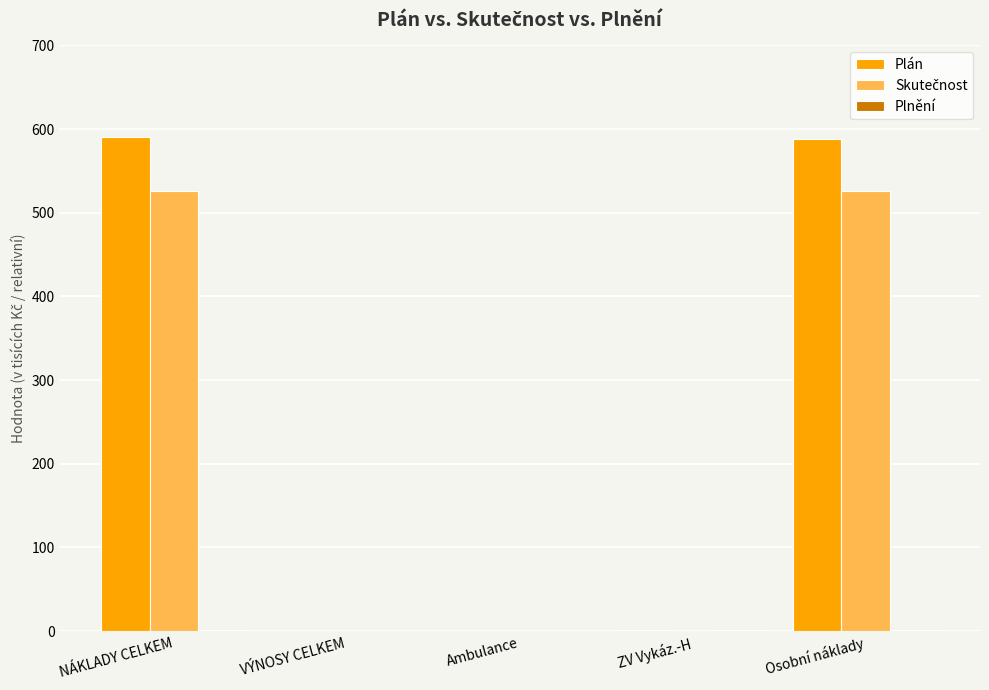

Which series changed the most between NÁKLADY CELKEM and VÝNOSY CELKEM?

Plán